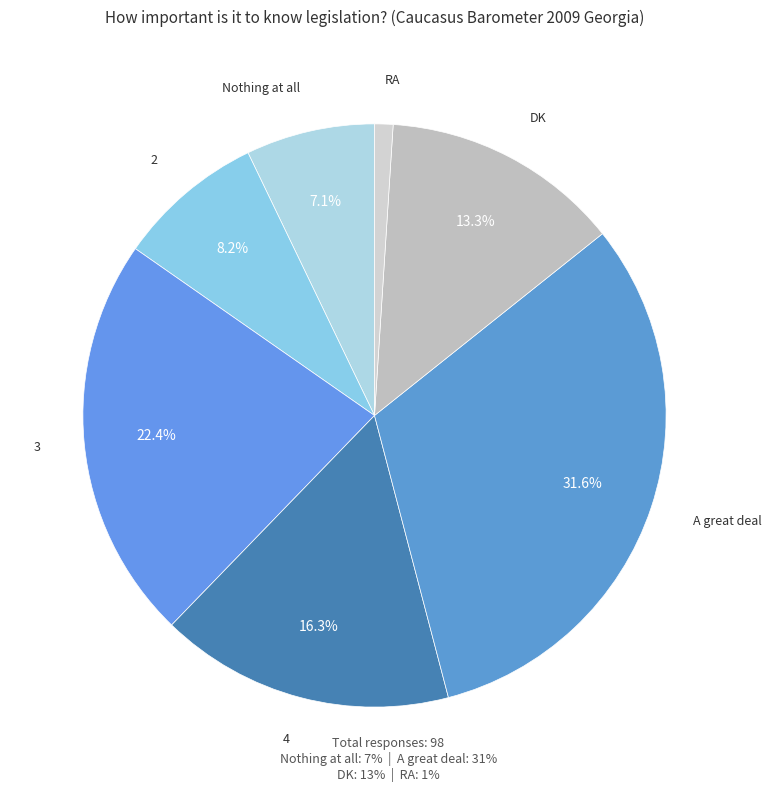

Which has a higher value, 3 or RA?

3